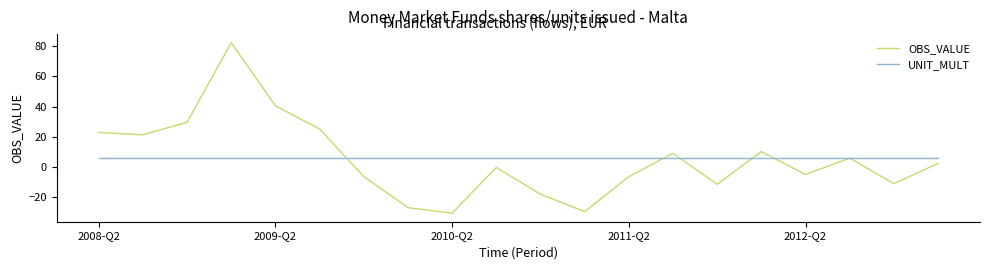

Which series has the widest spread of values?

OBS_VALUE